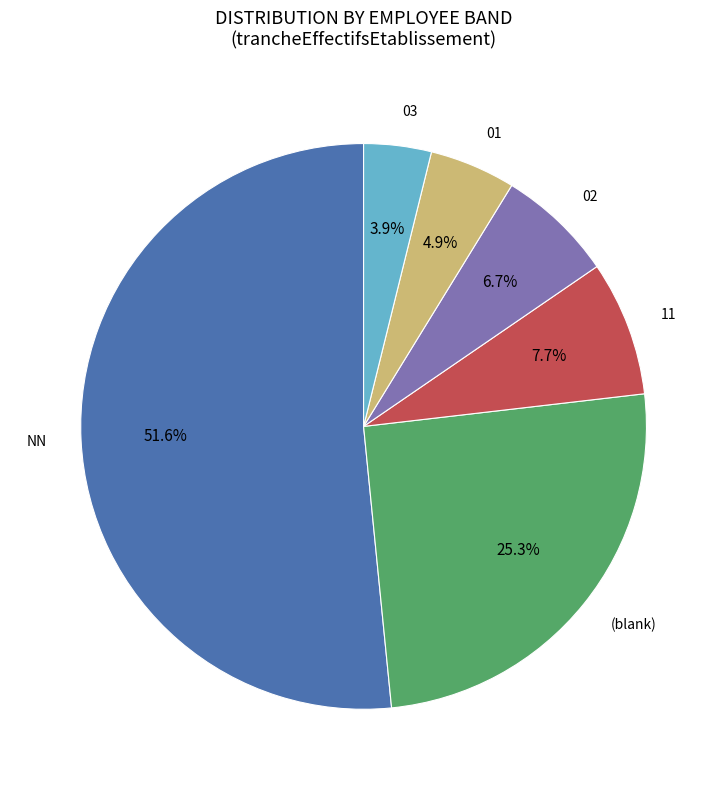

What portion of the pie excludes 03?

96.1%